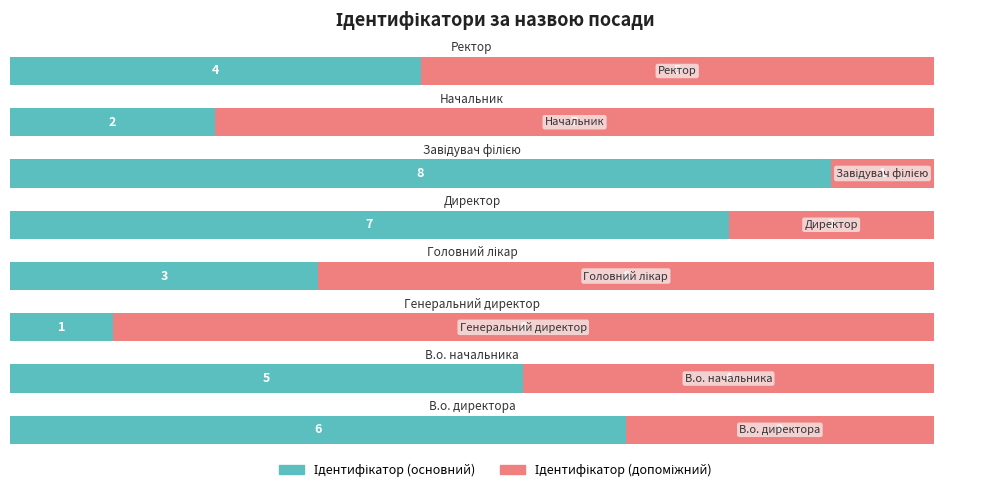

How many distinct data groups are displayed?

2